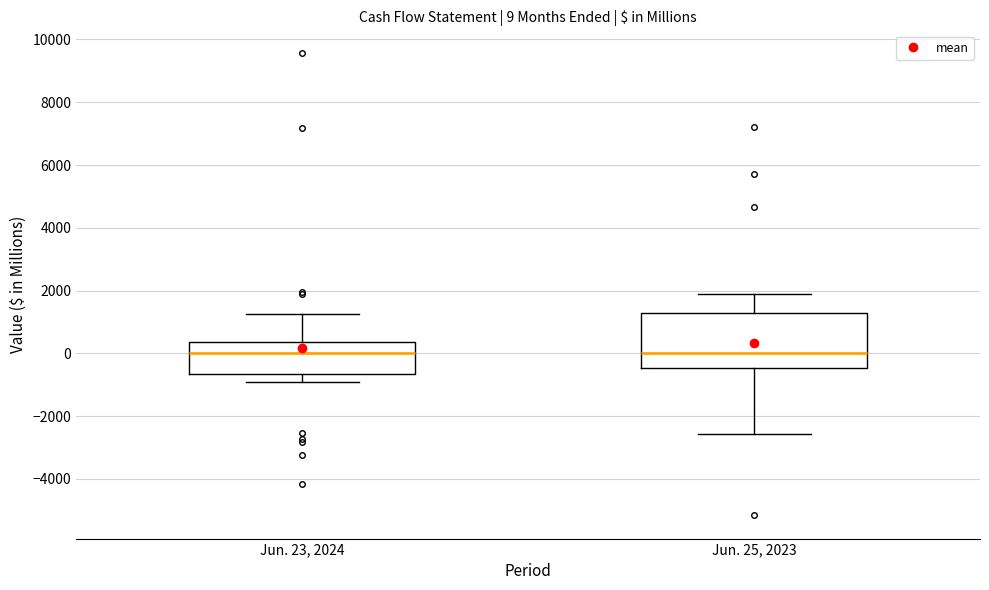

Comparing the boxes themselves (not the whiskers), which one is the tallest?

Jun. 25, 2023